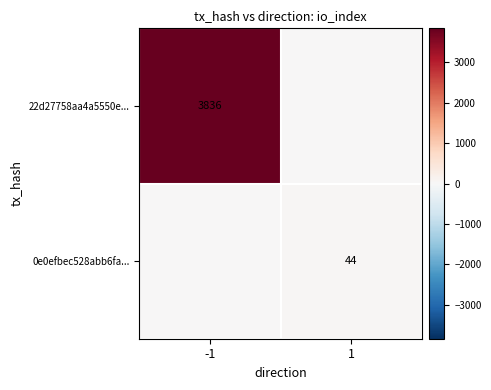

The value of 0e0efbec528abb6fa... at 1 is 68. True or false?

False